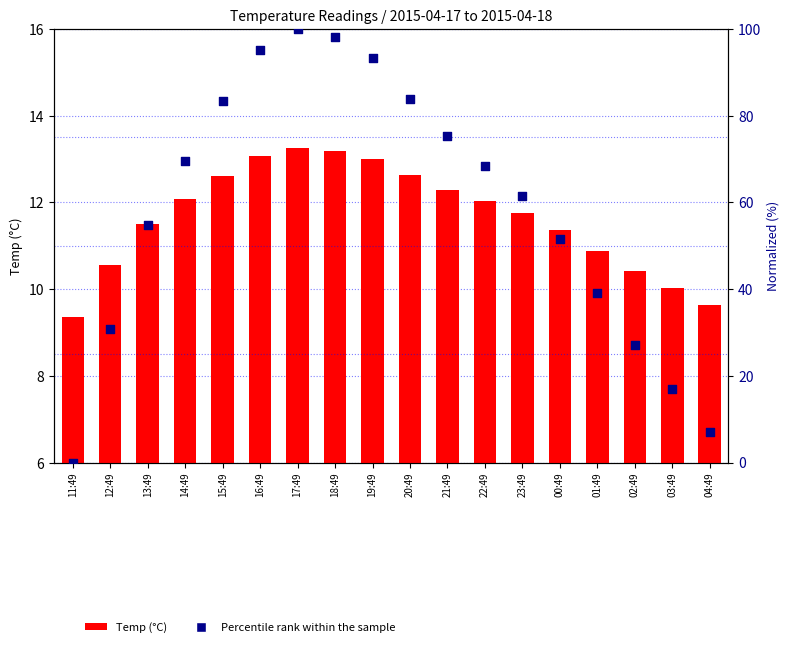

Which series has the largest Y range (max minus min)?

Percentile rank within the sample